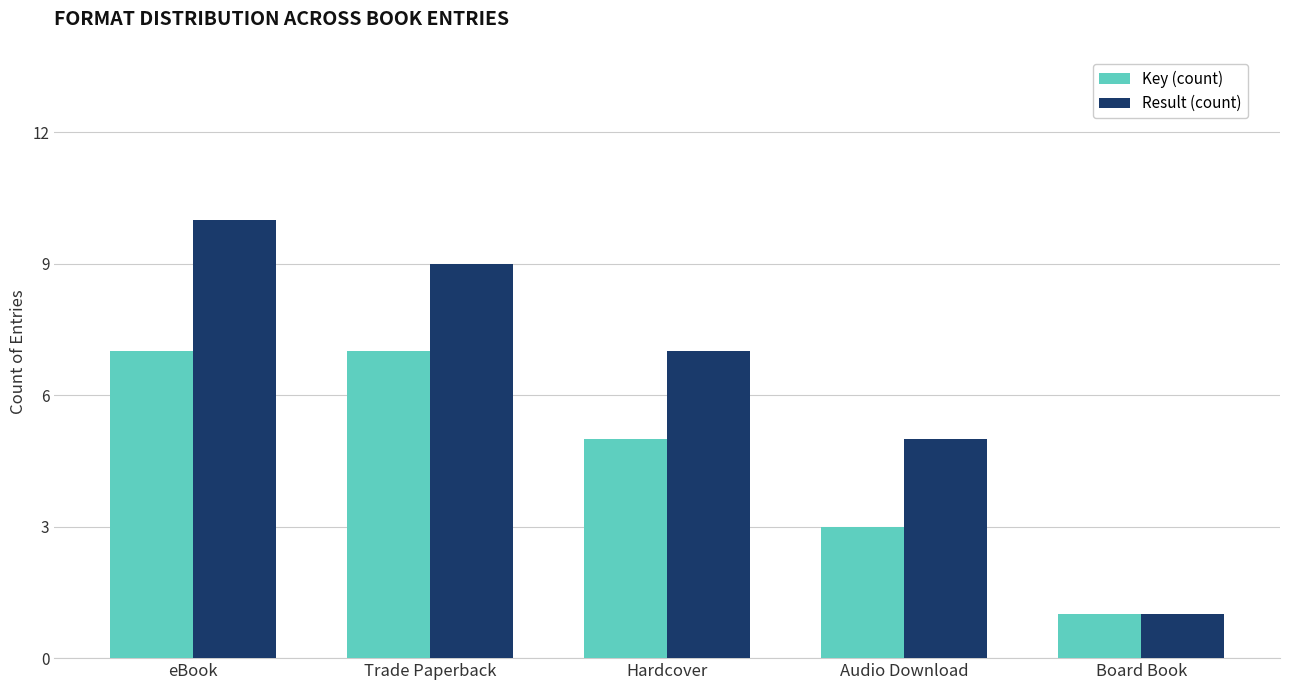

Which series has the widest spread of values?

Result (count)